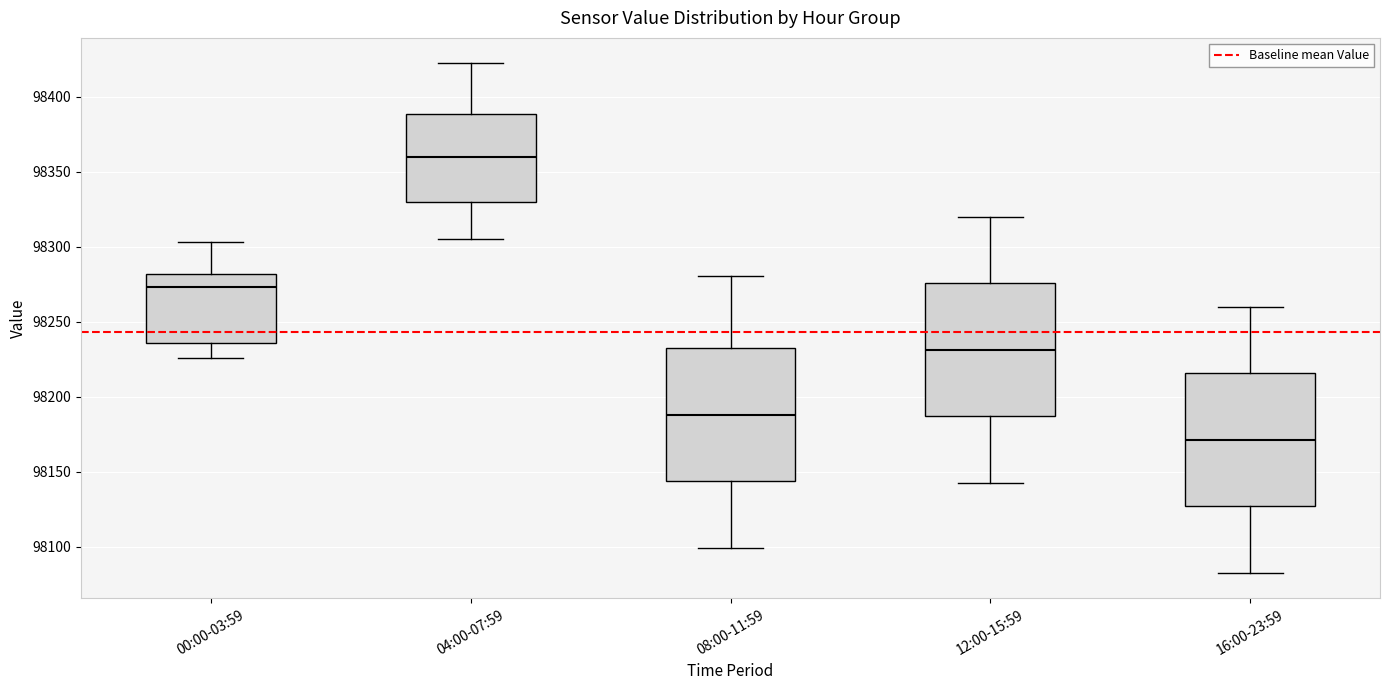

Where does the upper whisker of the box for 16:00-23:59 end on the y-axis? The values are not printed on the chart, so give them approximately, as read against the axis.

98260